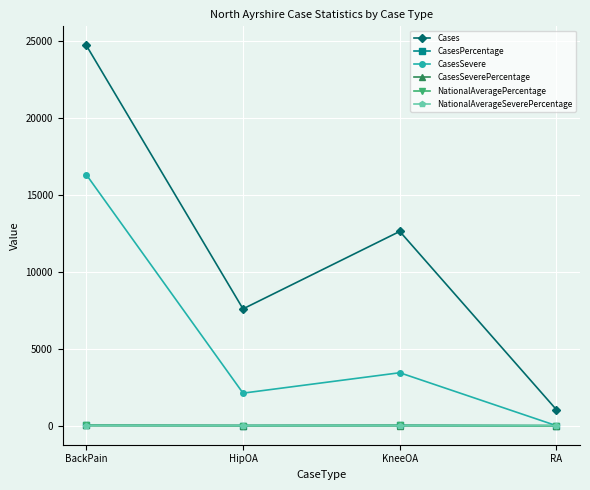

Does the chart have visible grid lines?

Yes